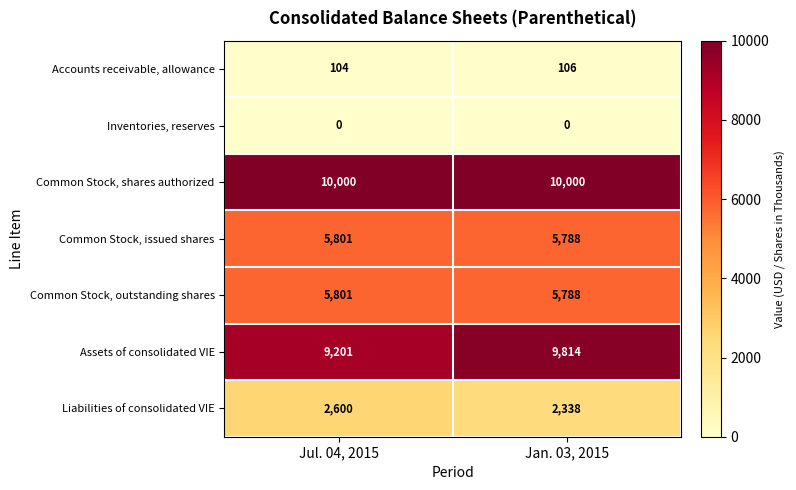

What is the spread (max minus min) of values at Jul. 04, 2015?

10000